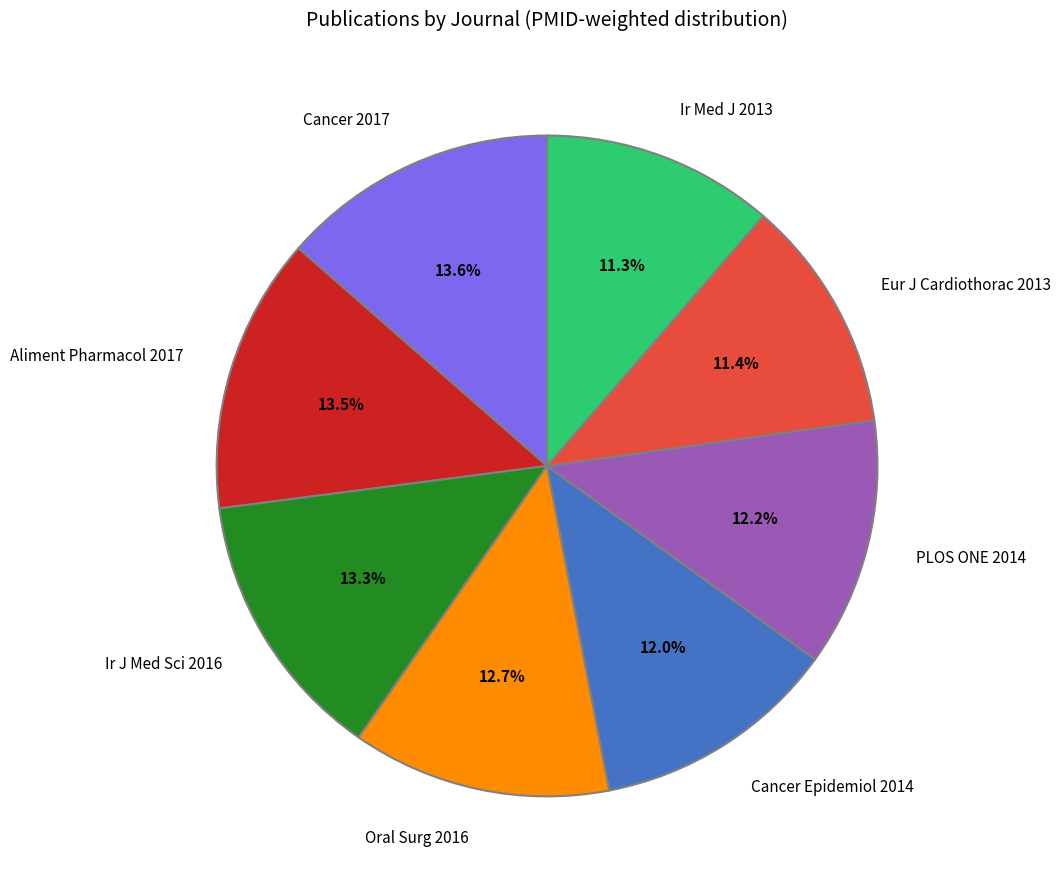

To the nearest percent, what percentage of the pie is Cancer 2017?

14%